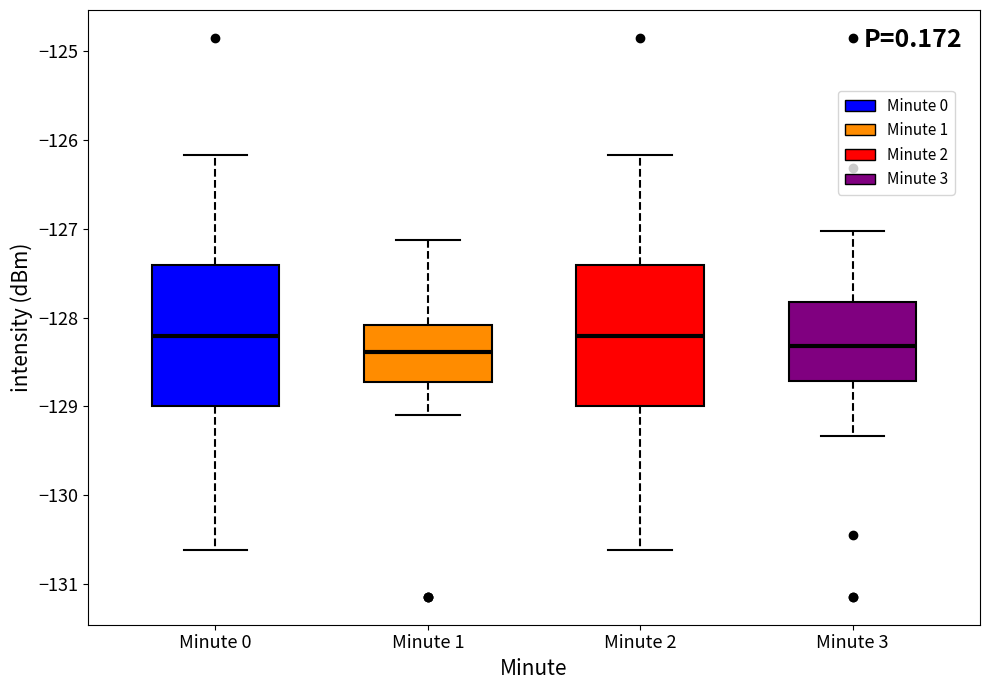

Reading left to right, read every box against the y-axis: the position of its median line, the range the box covers, and the ends of its whiskers. The values are not printed on the chart, so give them approximately, as read against the axis.

Minute 0: median -128.2, box -129.0 to -127.4, whiskers -130.6 to -126.2
Minute 1: median -128.4, box -128.7 to -128.1, whiskers -129.1 to -127.1
Minute 2: median -128.2, box -129.0 to -127.4, whiskers -130.6 to -126.2
Minute 3: median -128.3, box -128.7 to -127.8, whiskers -129.3 to -127.0